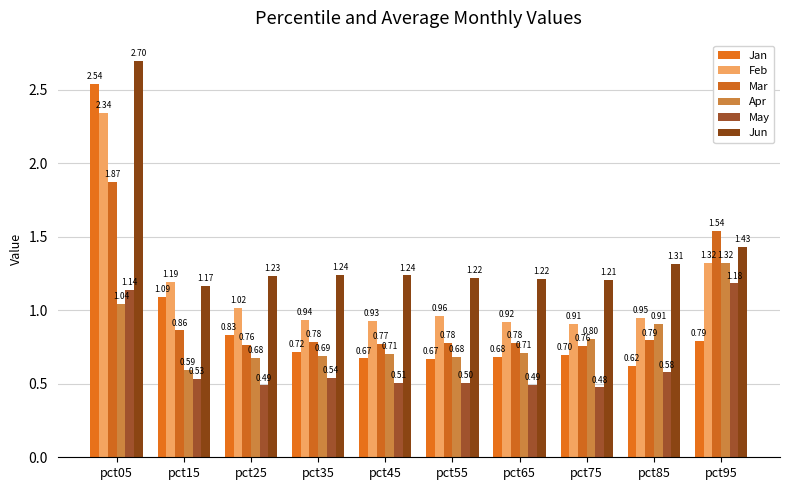

What is the minimum value for Jun?

1.2